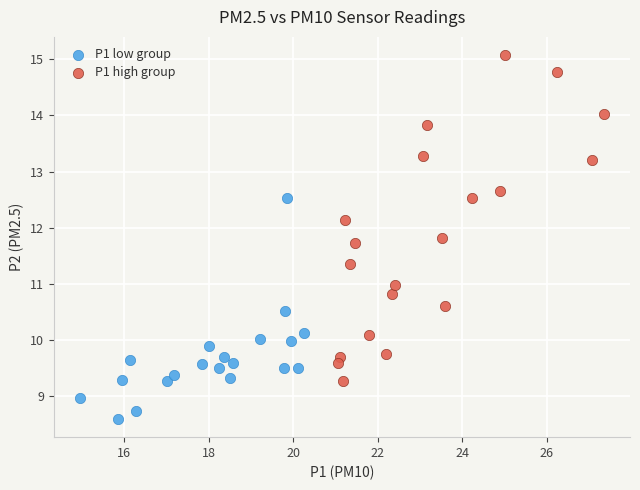

Which series contains the highest Y value?

P1 high group